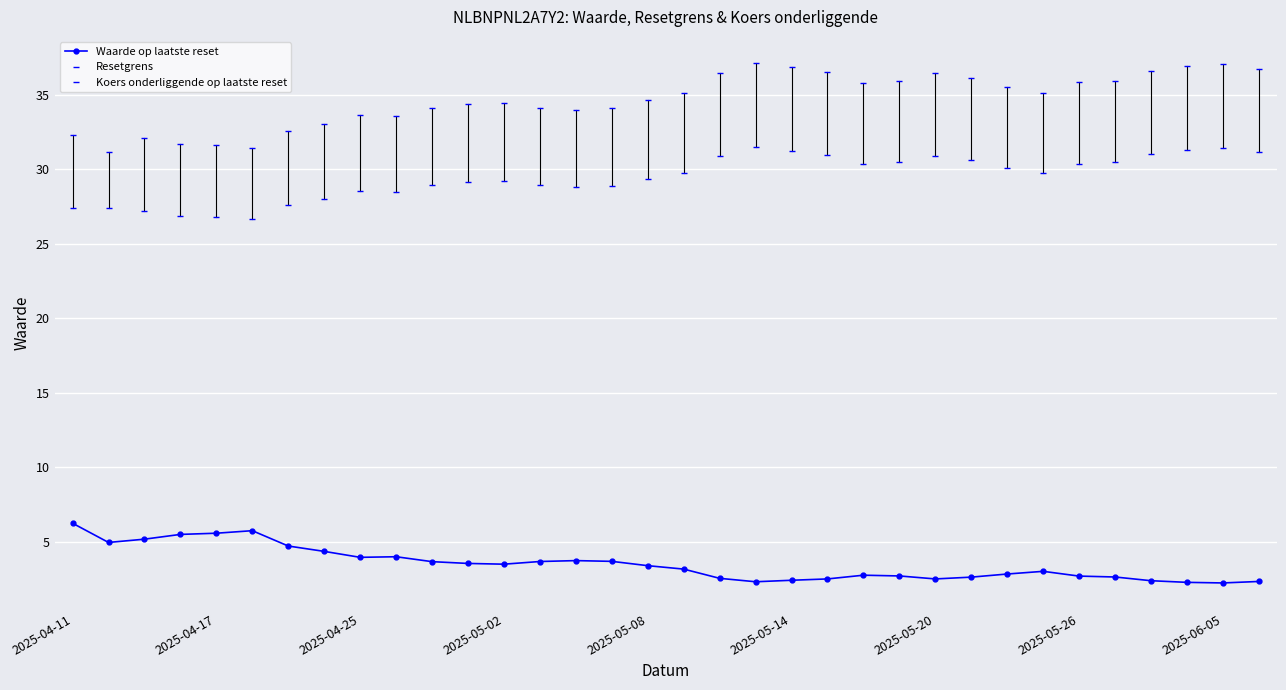

How many data points does each series have?

34